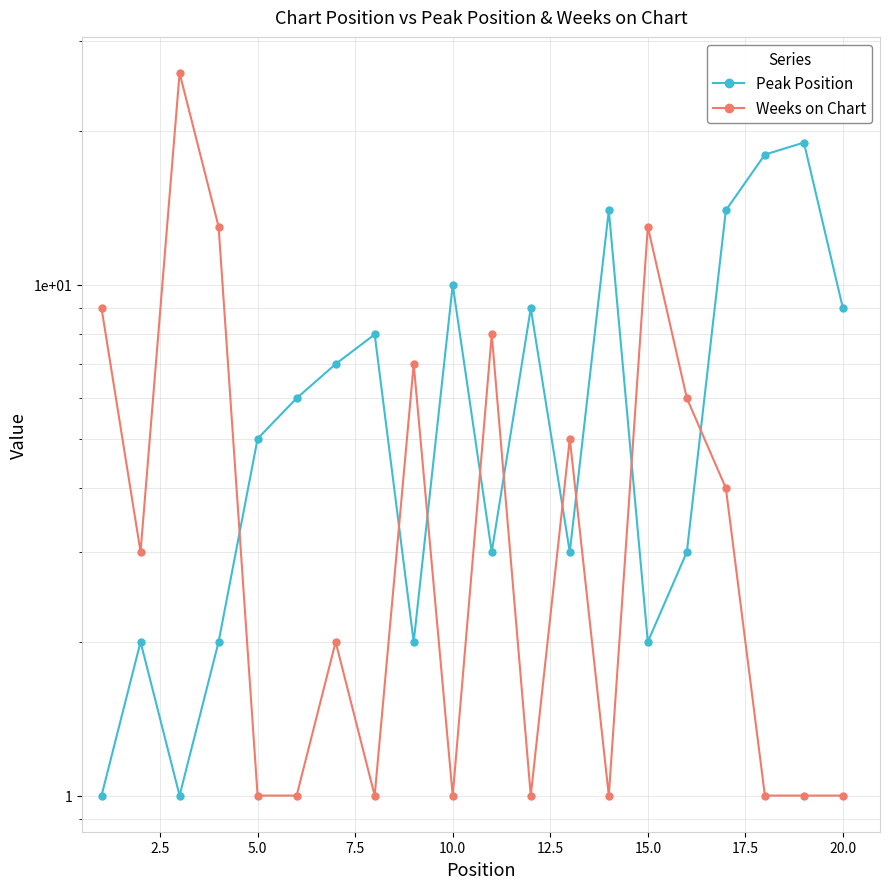

Rank the series by their maximum value, from lowest to highest.

Peak Position, Weeks on Chart